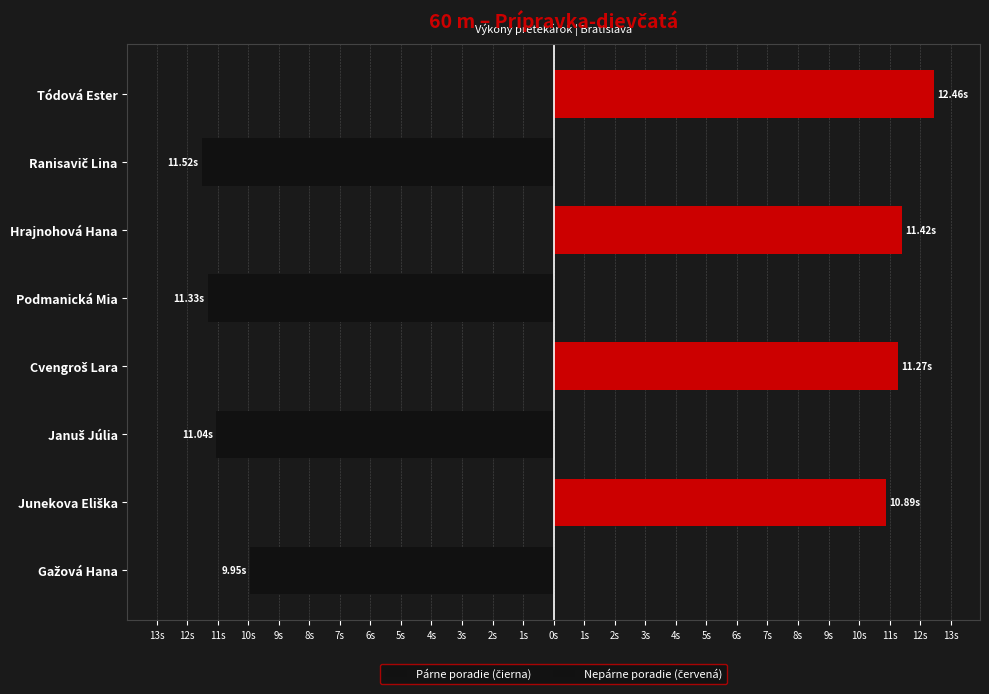

True or false: Nepárne poradie (červená) has a value of 4.3 at Cvengroš Lara.

False